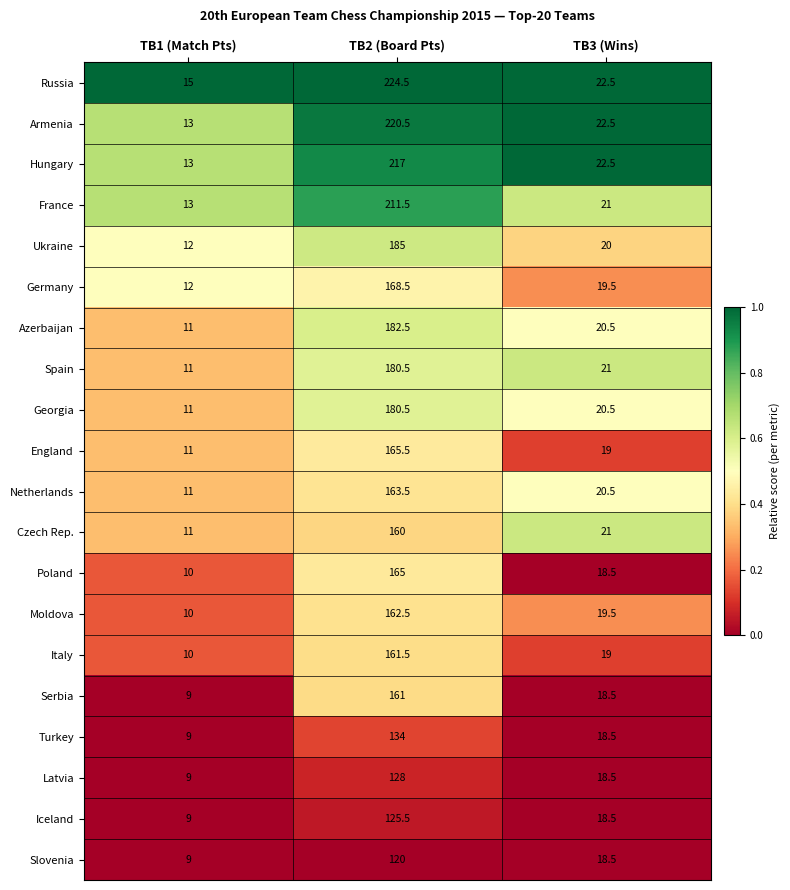

What is the difference between the maximum and second lowest values in the Germany series?

149.0